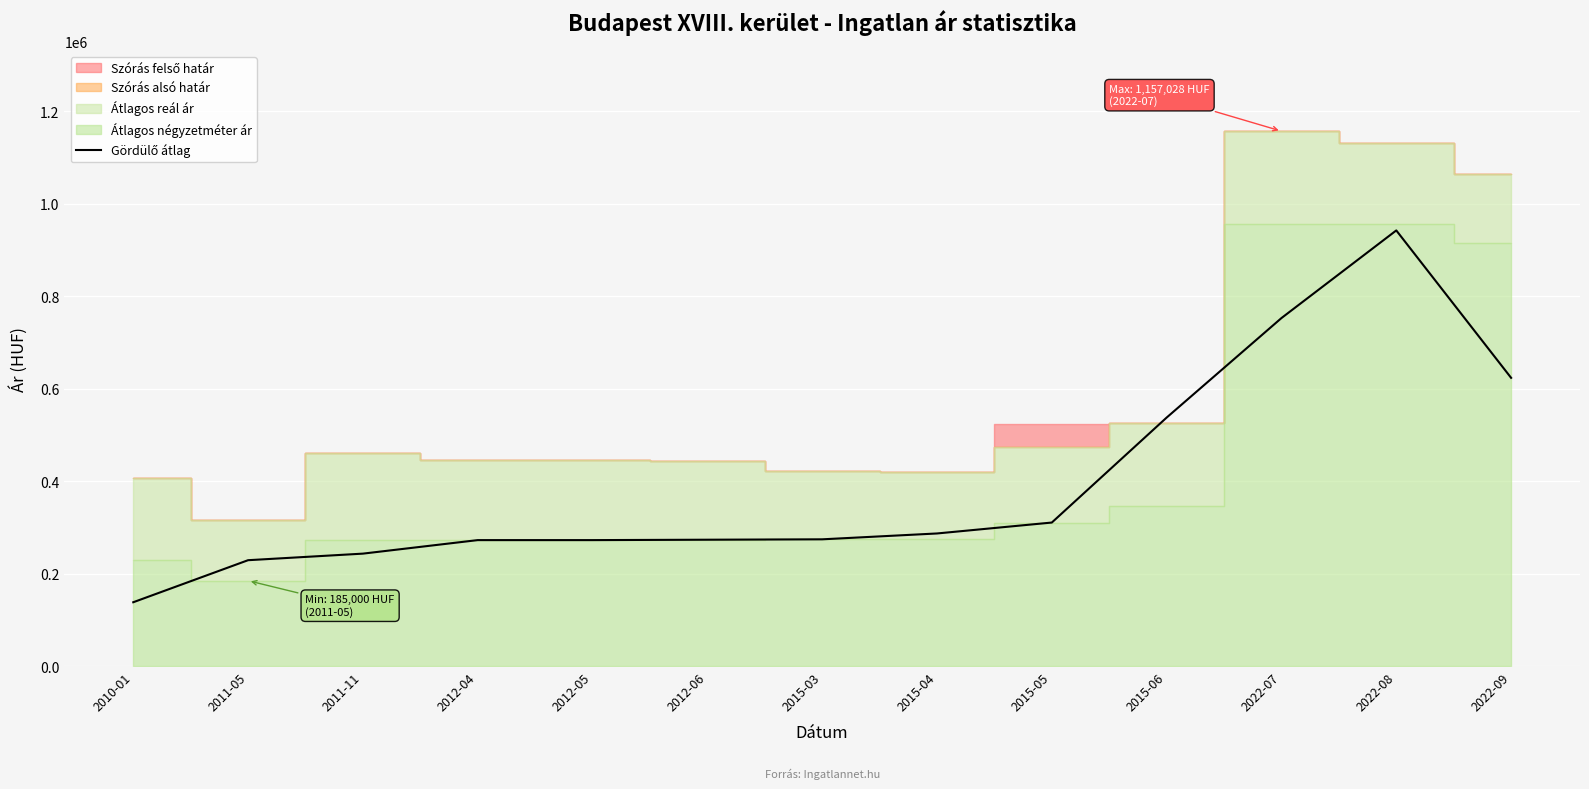

What is the change in value from 2022-07 to 2022-09?

-129273.3